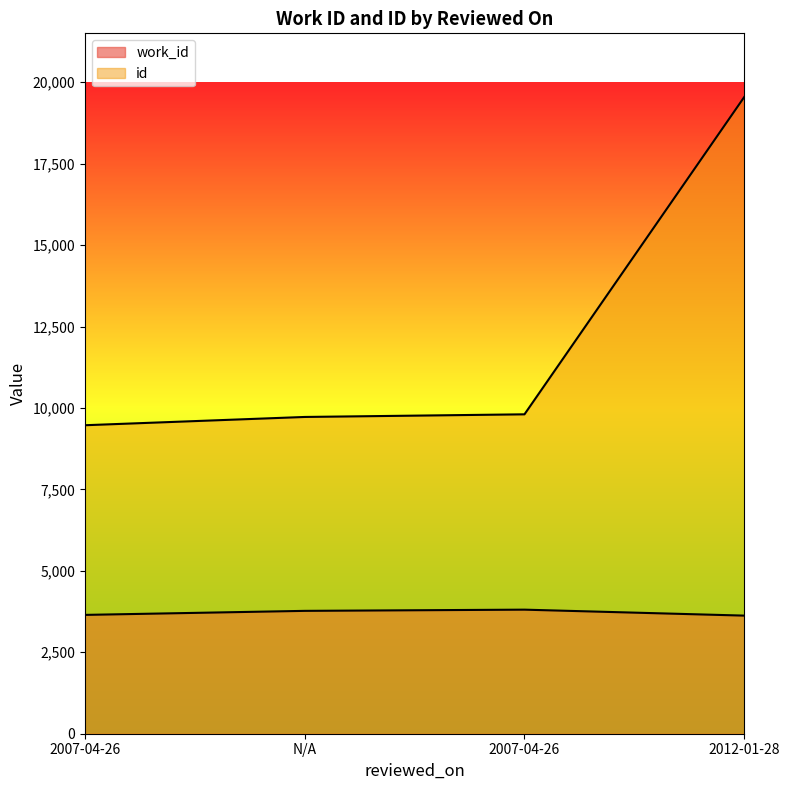

List the series in order of their overall mean, lowest first.

work_id, id